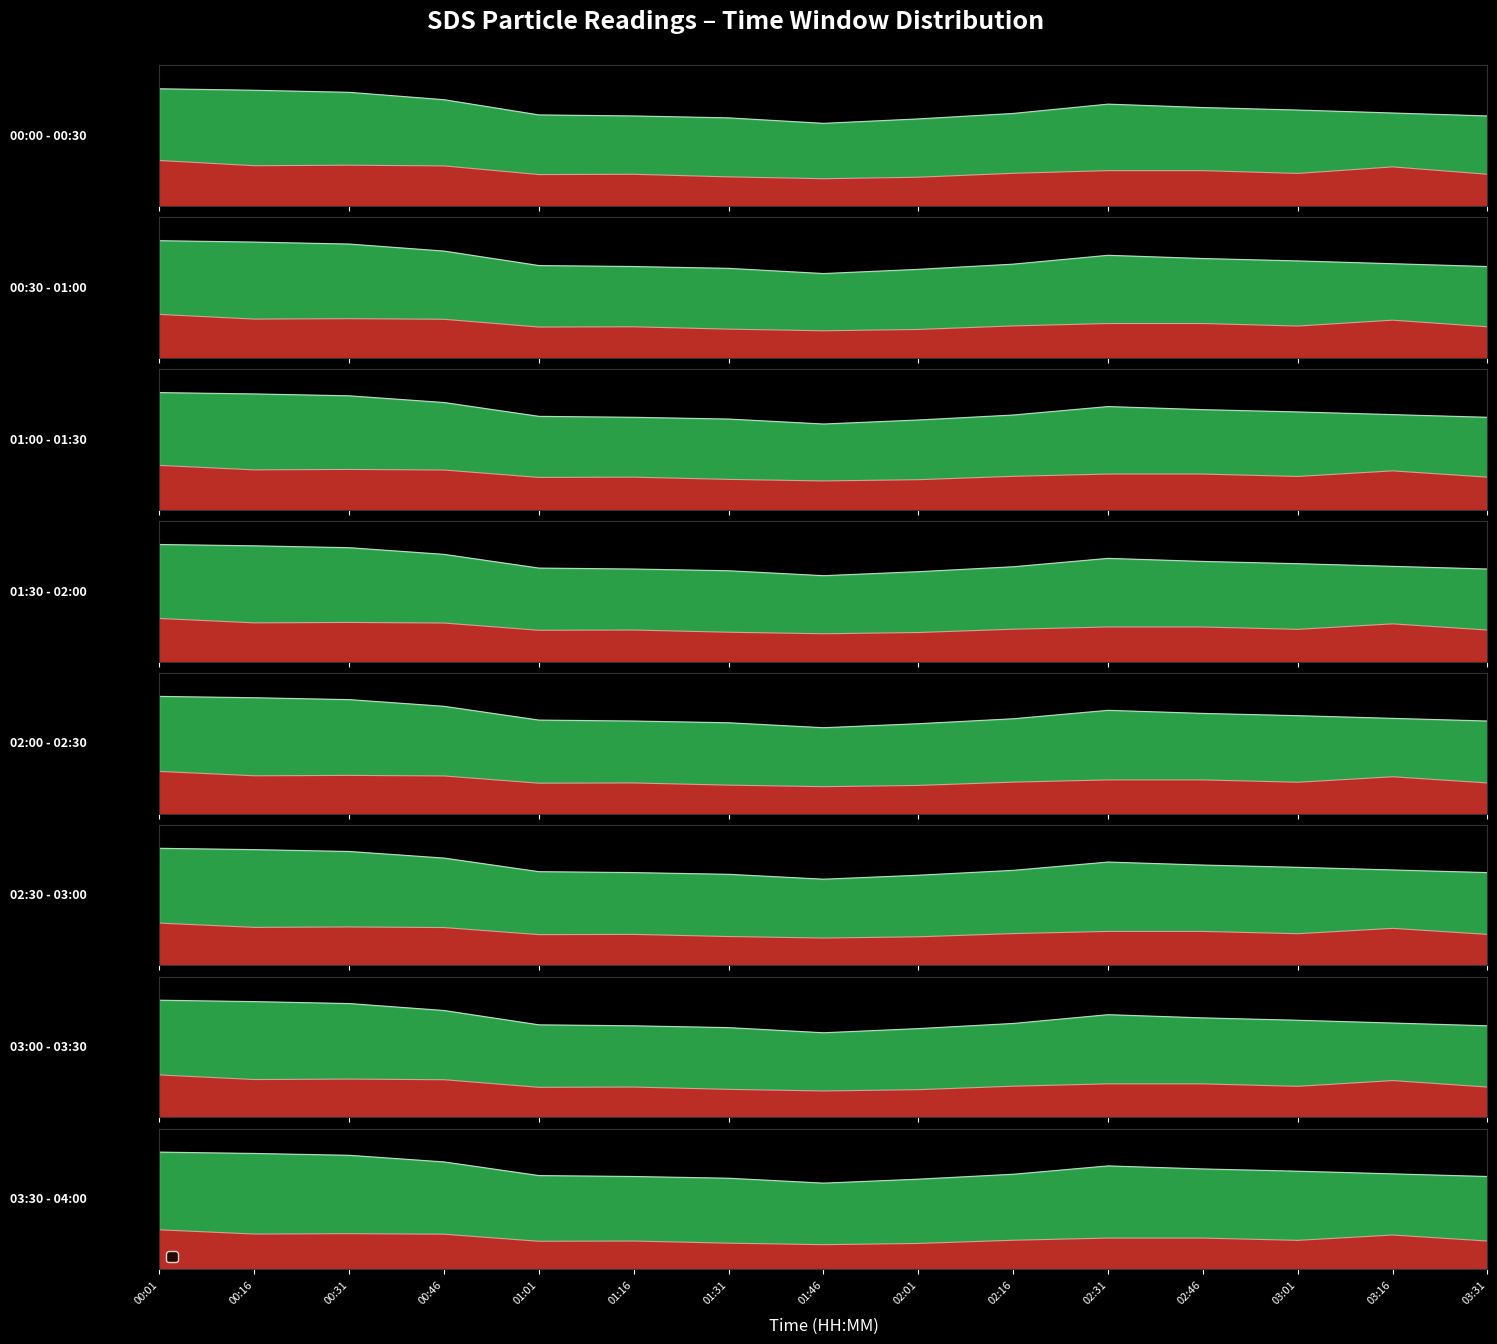

What is the difference between the maximum and minimum values in the SDS_P2 series?

6.3